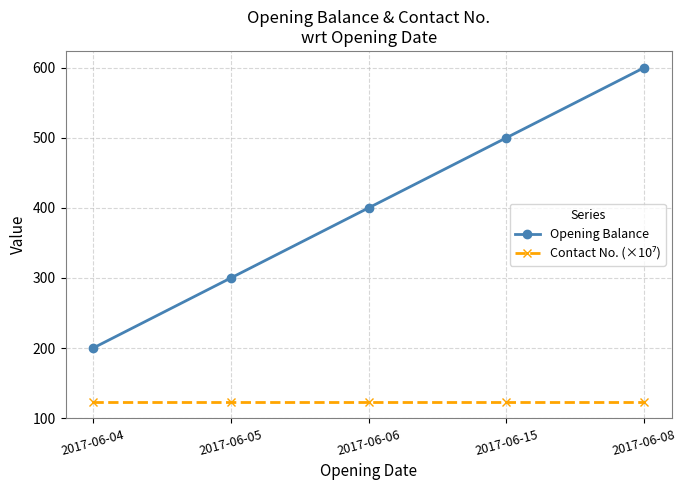

What position from the right is 2017-06-15?

2